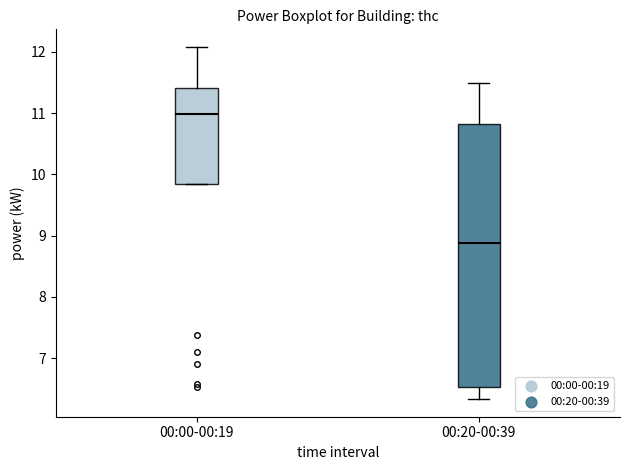

Which box's median line is the lowest?

00:20-00:39